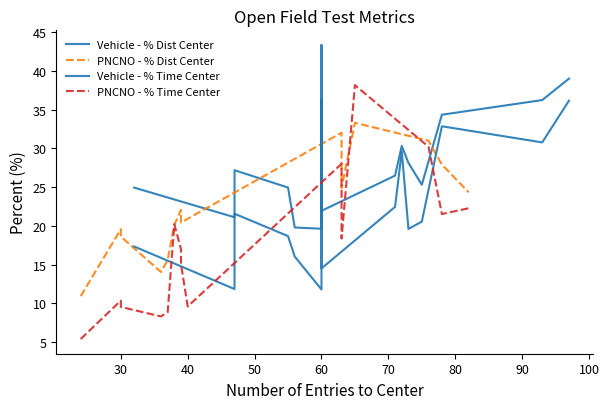

True or false: PNCNO - % Time Center has more than 1 points higher than both neighbors.

True